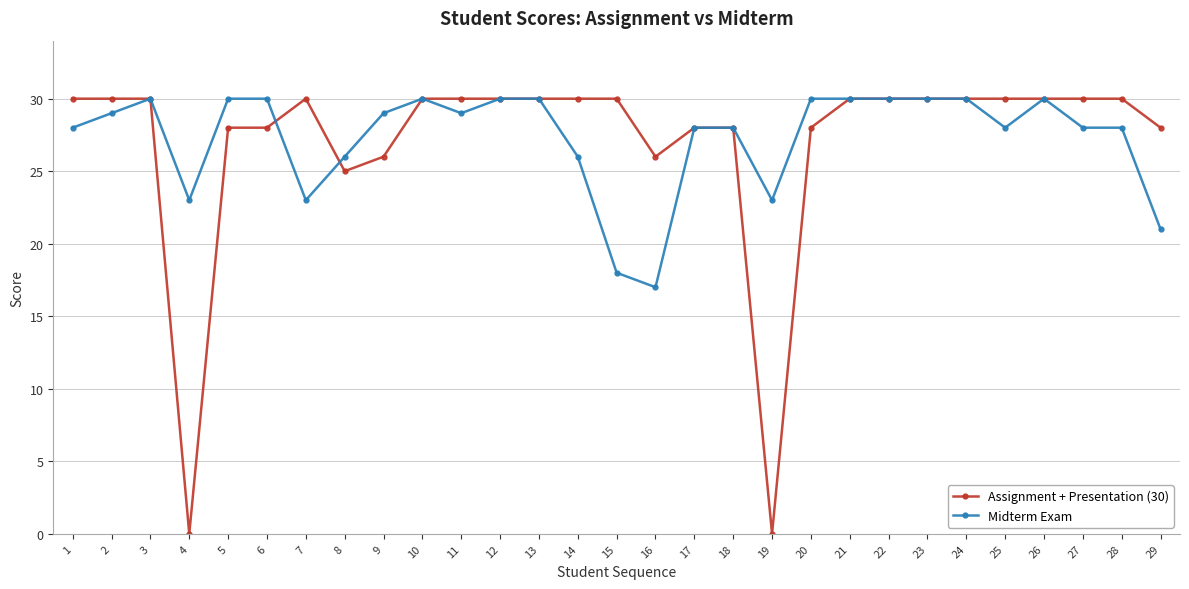

What are all the series names shown in the legend?

Assignment + Presentation (30), Midterm Exam